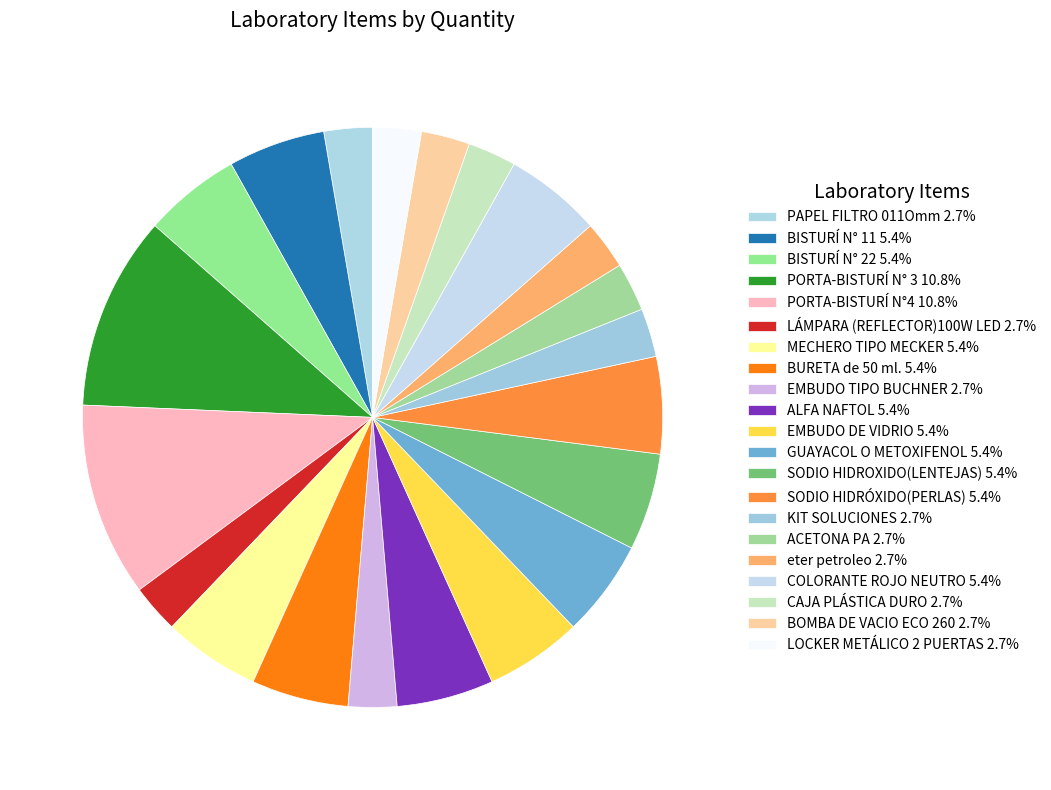

To the nearest percent, what portion does GUAYACOL O METOXIFENOL represent?

5%